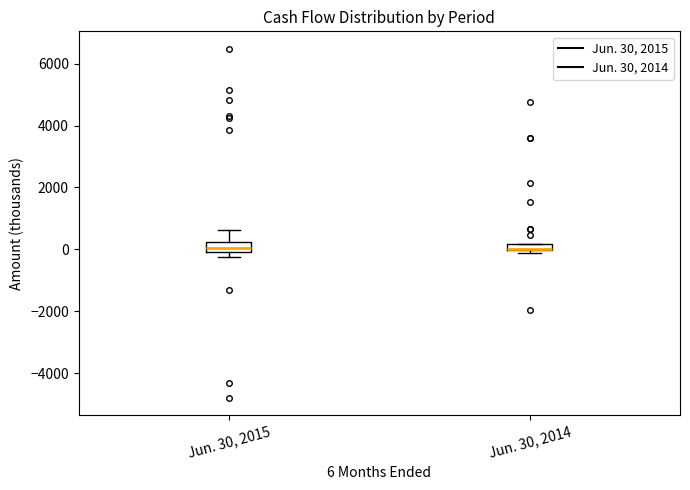

Where is the upper edge of the box for Jun. 30, 2014 on the y-axis? The values are not printed on the chart, so give them approximately, as read against the axis.

200